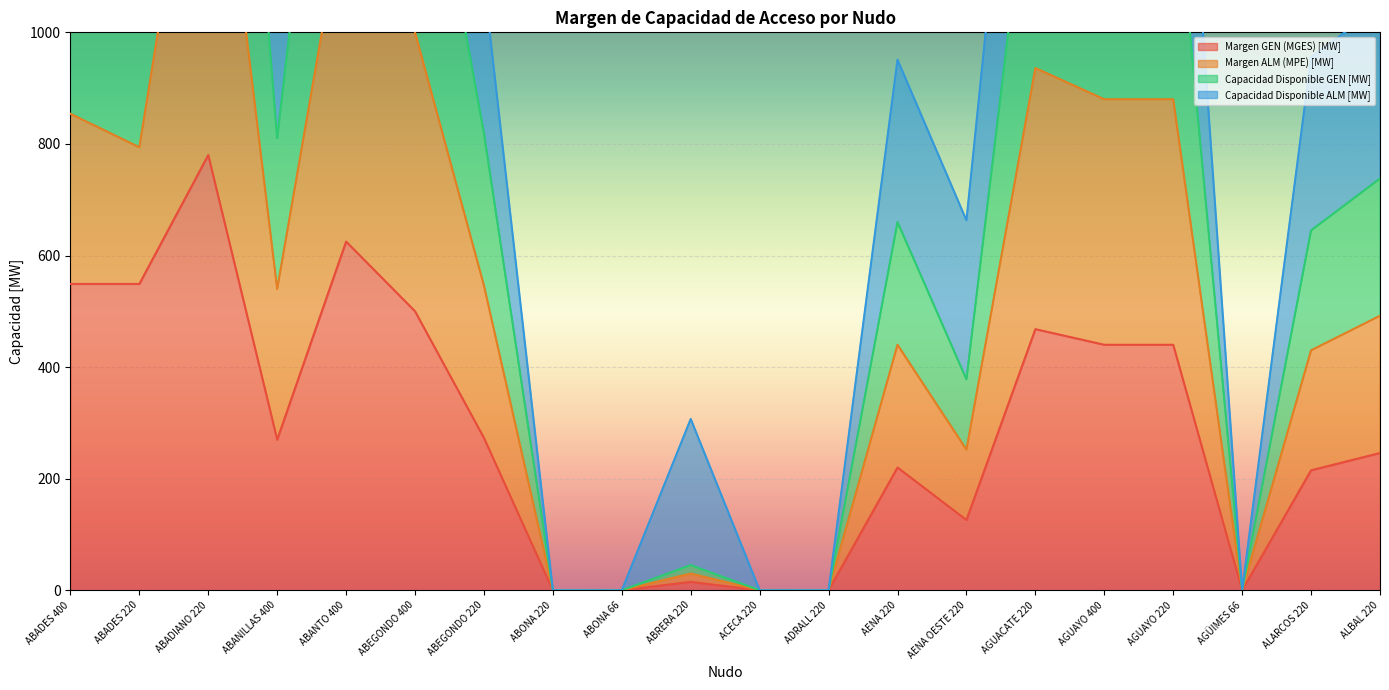

What is the highest value of the Margen GEN (MGES) [MW] series?

780